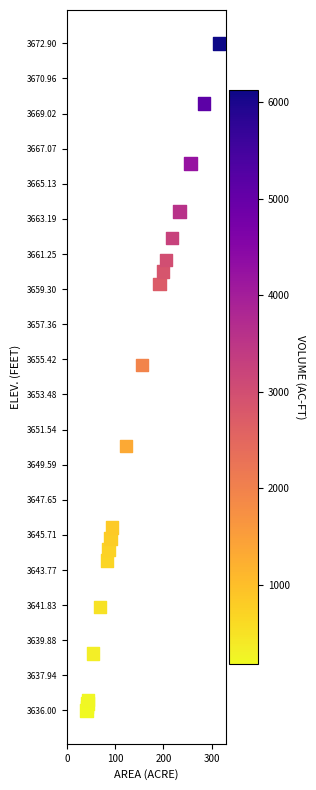

What Y value in the scatter plot is closest to 3654?

3655.1